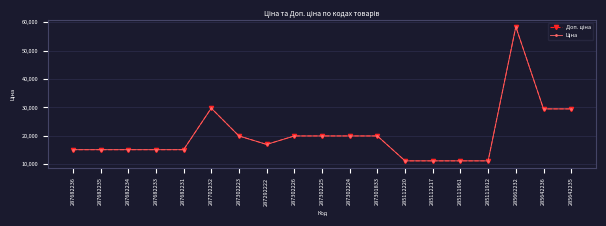

True or false: Доп. ціна and Ціна cross at least once.

False